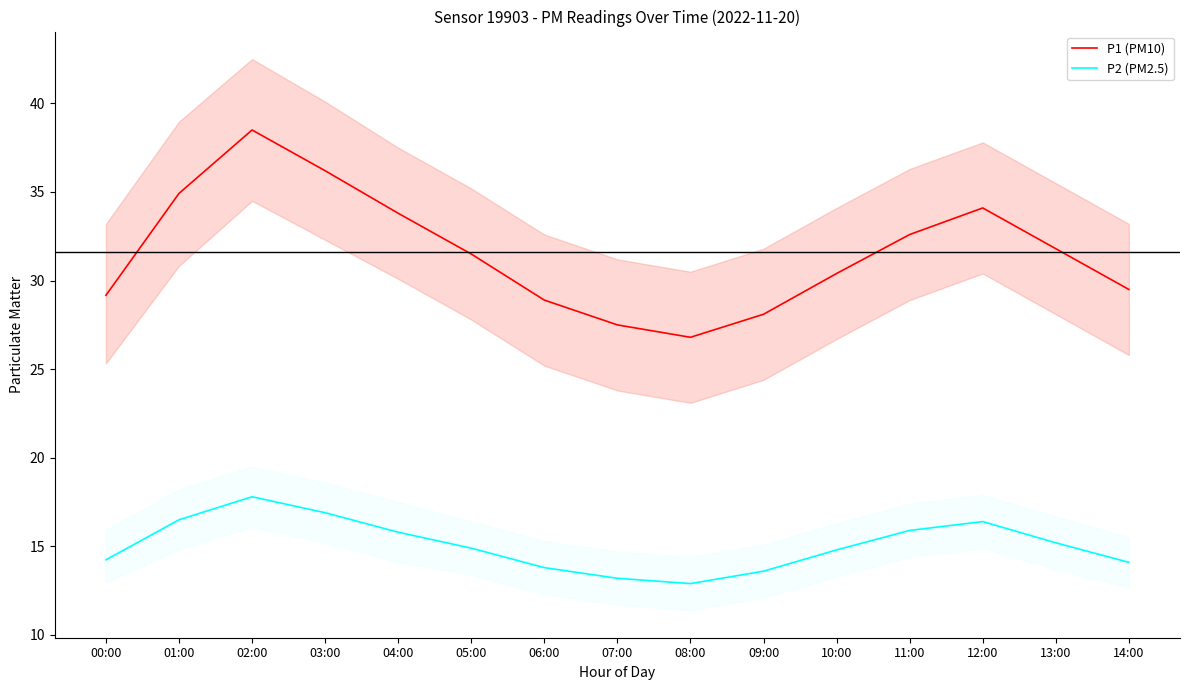

What position from the right is 13:00?

2